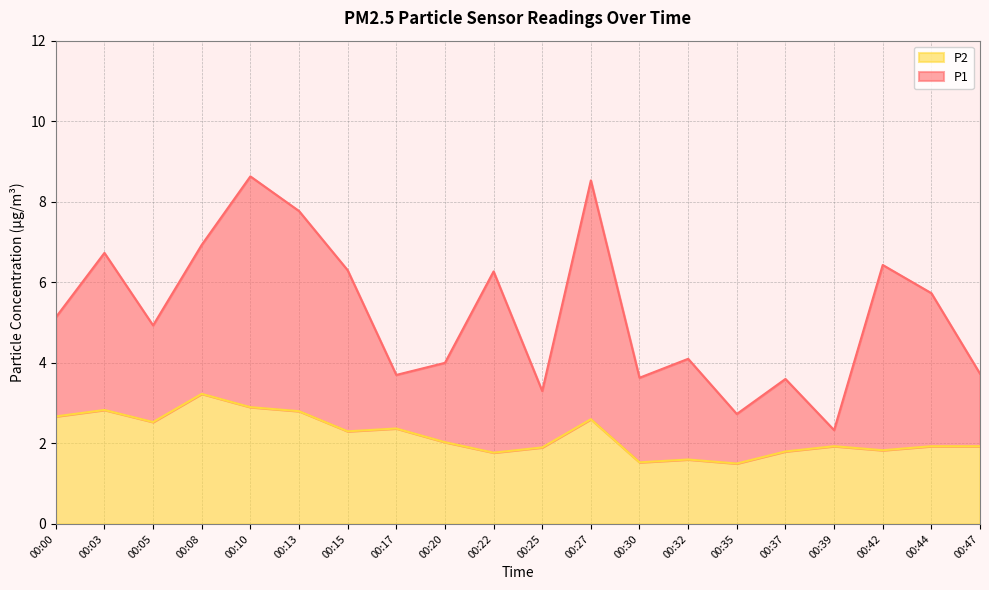

Does the chart have visible grid lines?

Yes